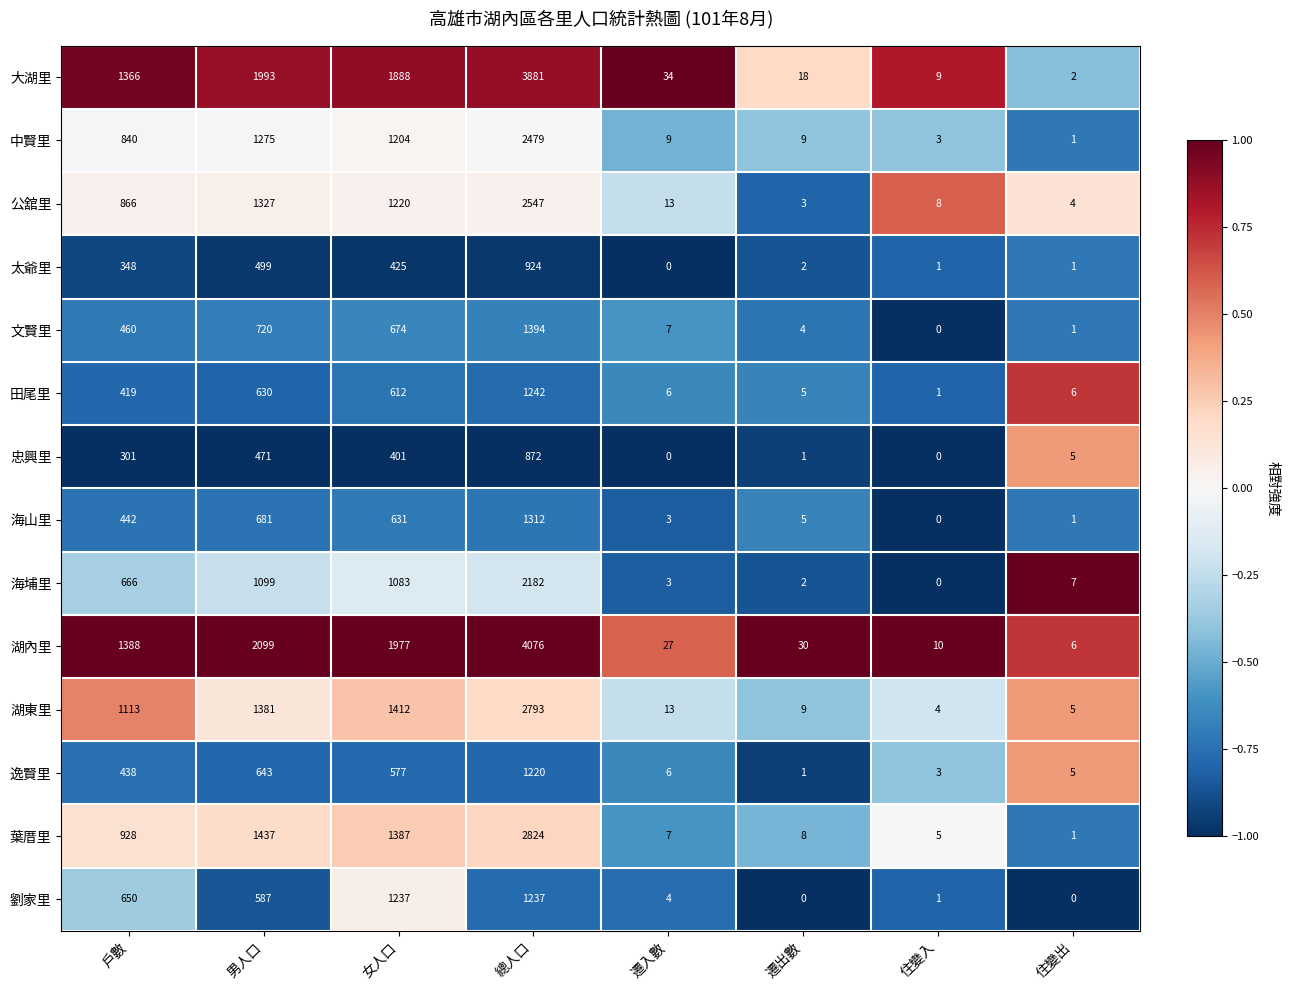

How many distinct data groups are displayed?

14